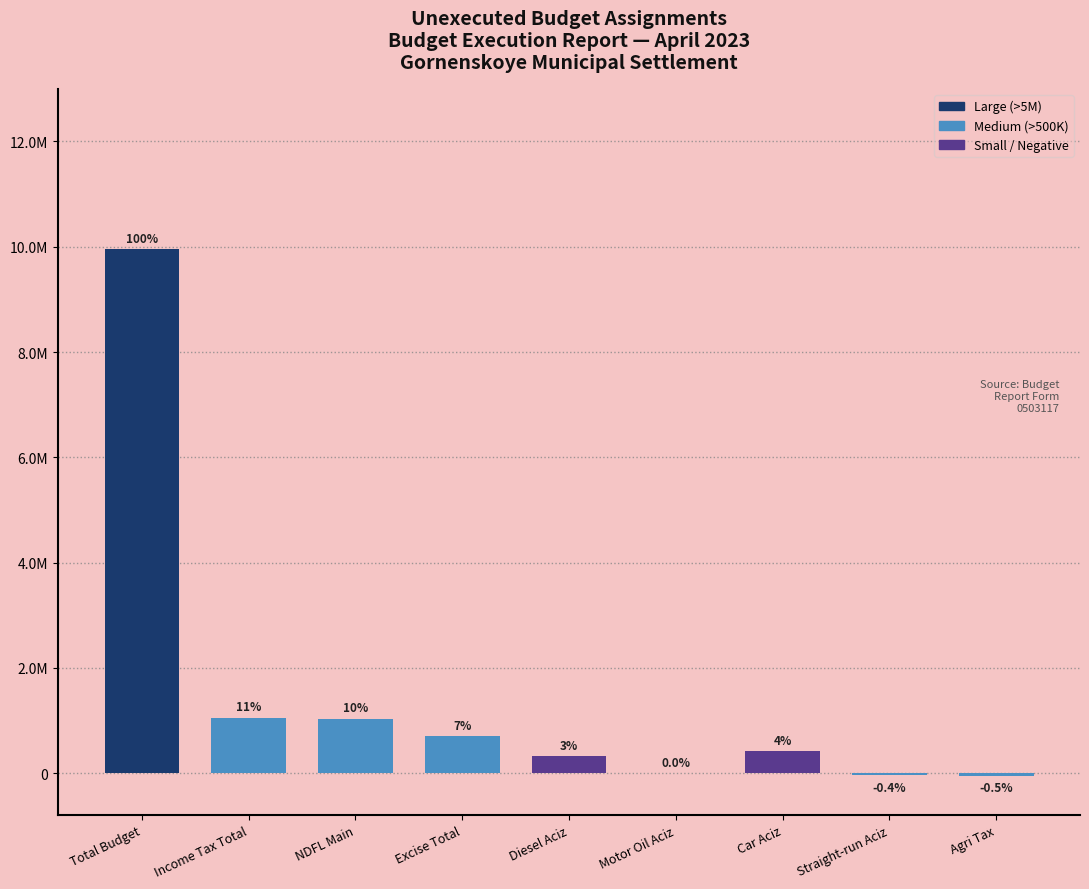

Are the bars horizontal?

No